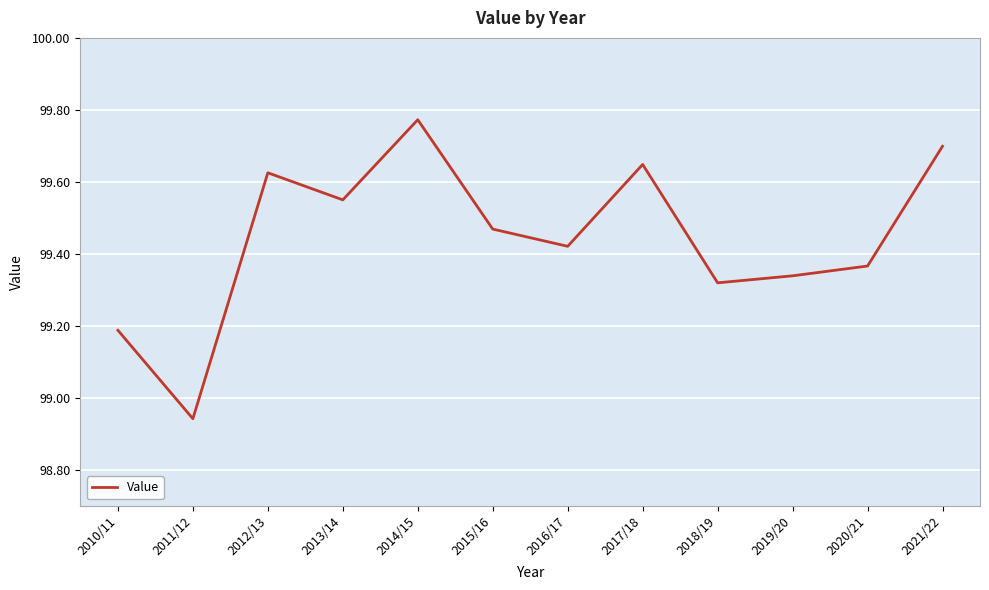

At which category does the chart reach its peak across all series?

2014/15